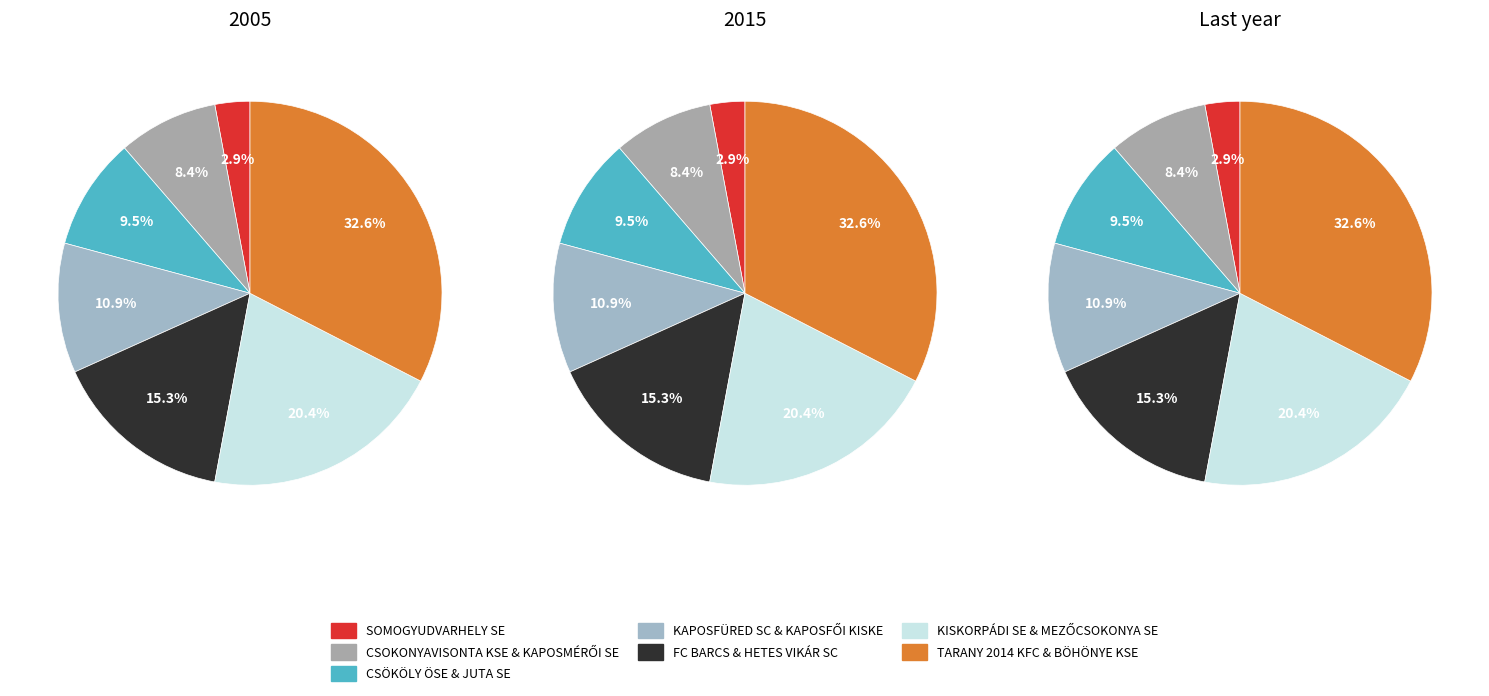

What is the smallest slice in the pie chart?

SOMOGYUDVARHELY SE